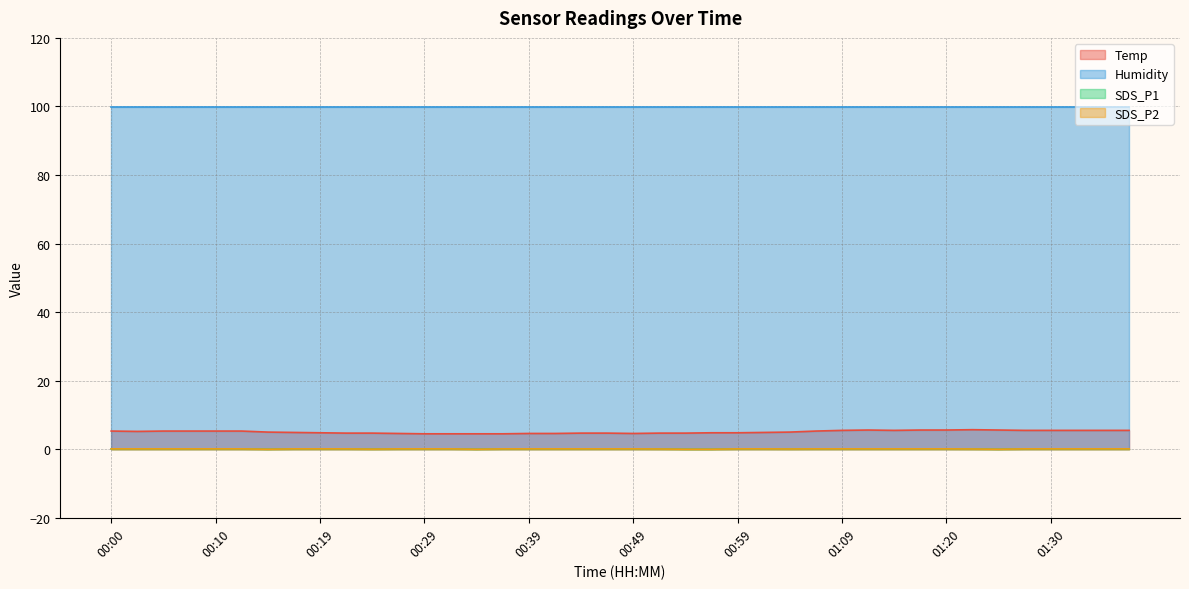

True or false: SDS_P1 and Temp intersect in this chart.

False